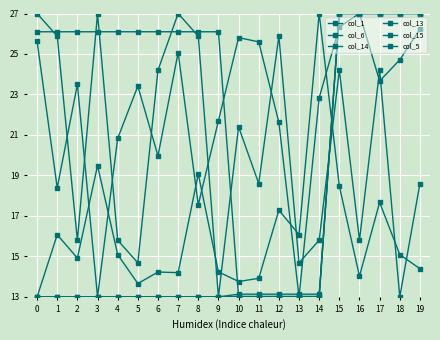

Is it true that col_15 equals 18.6 at 19?

True